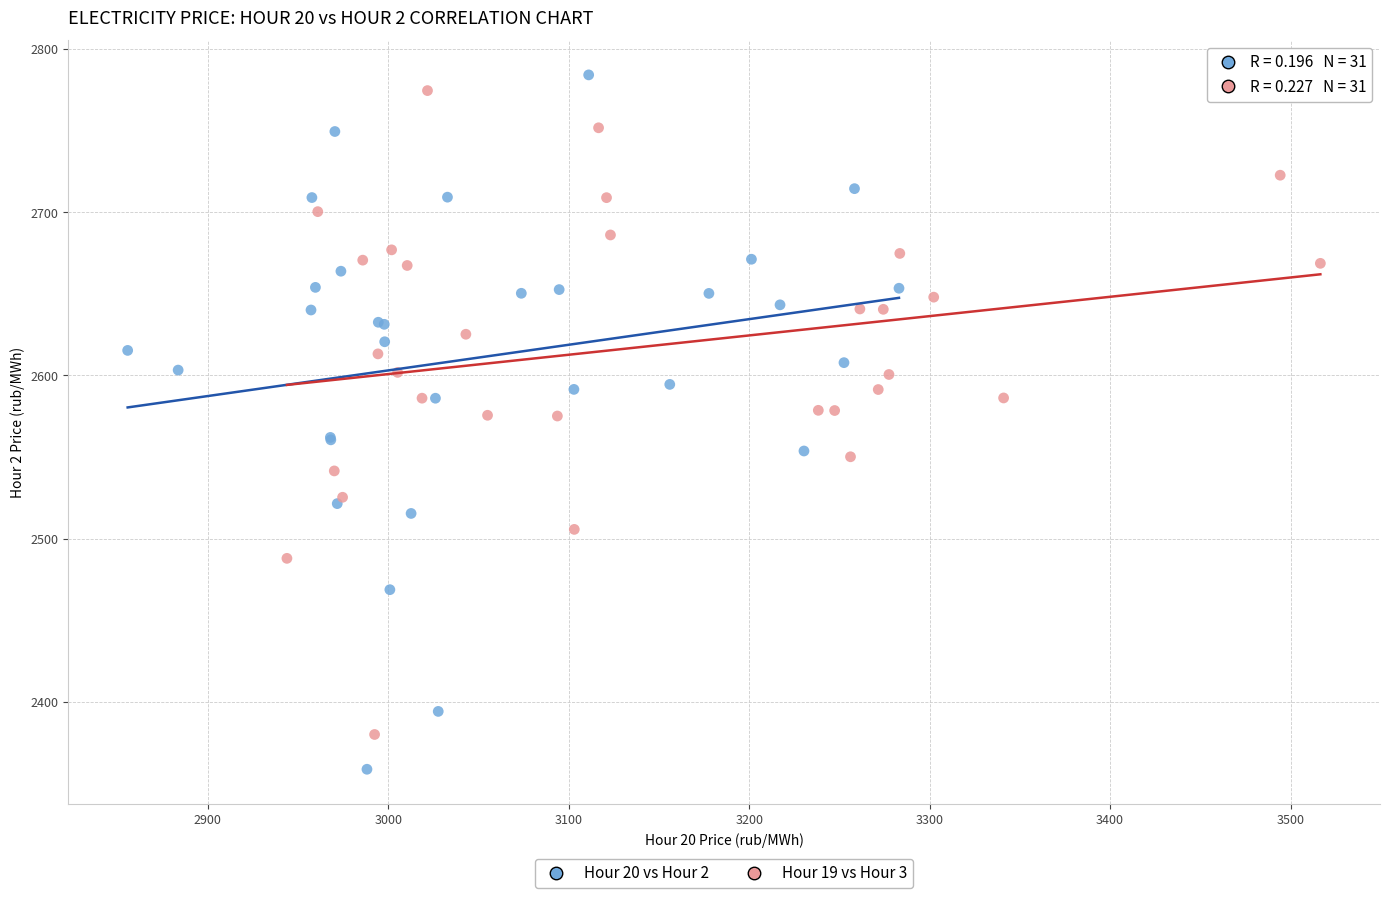

What are all the series names shown in the legend?

Hour 20 vs Hour 2, Hour 19 vs Hour 3